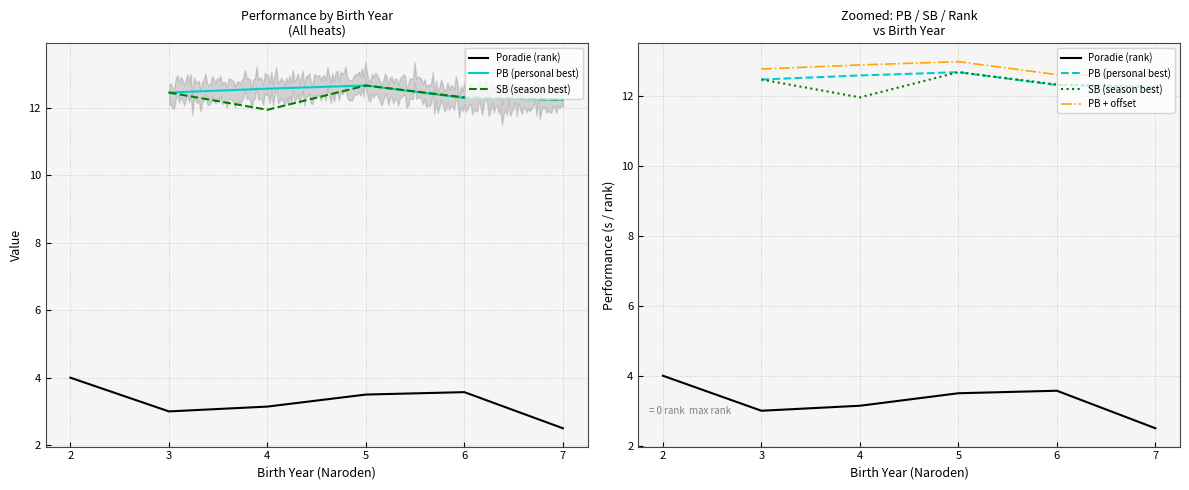

What is the difference between the maximum and minimum values in the Poradie (rank) series?

1.5